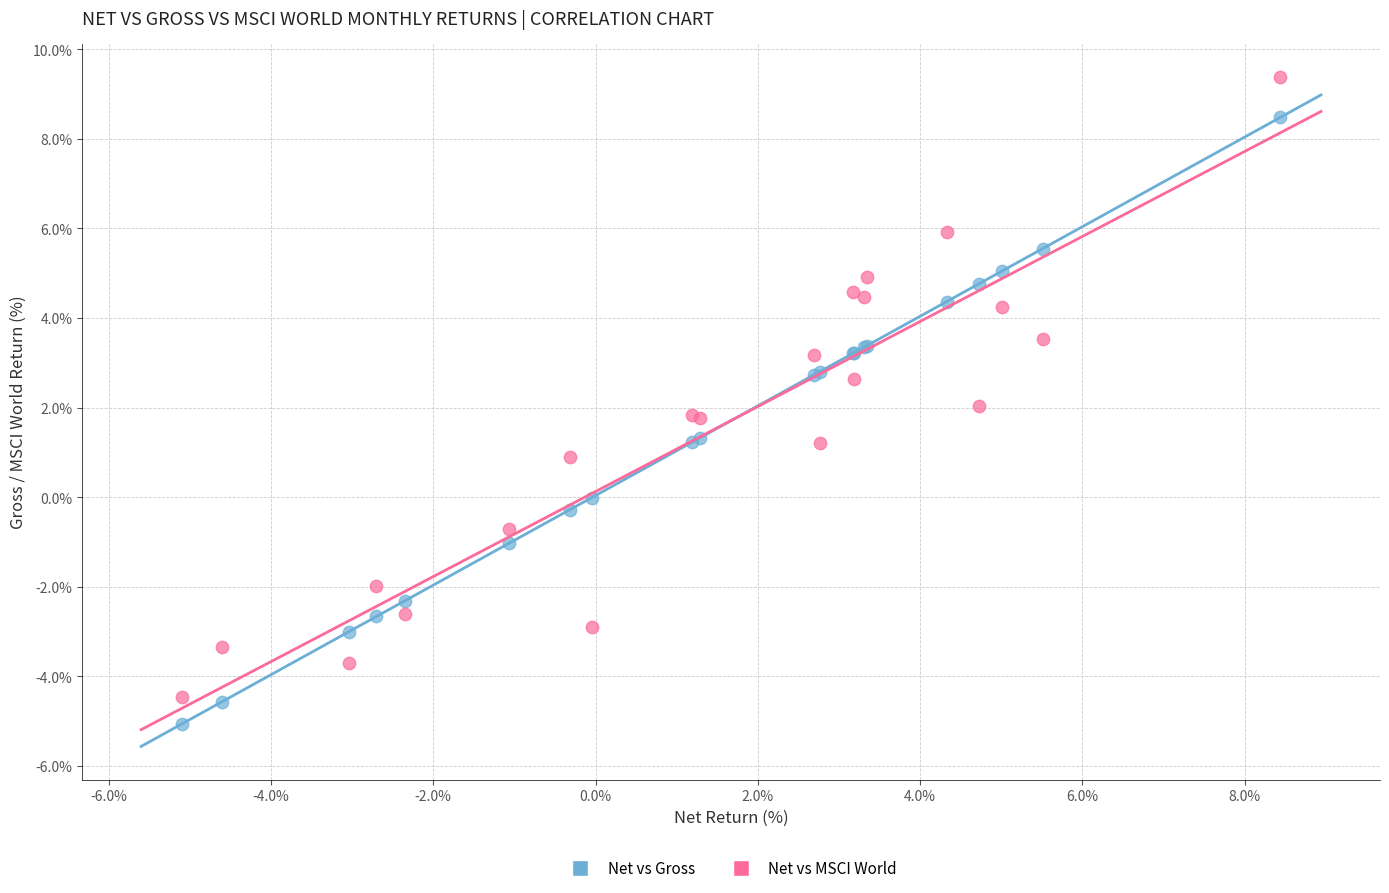

What are all the series names shown in the legend?

Net vs Gross, Net vs MSCI World